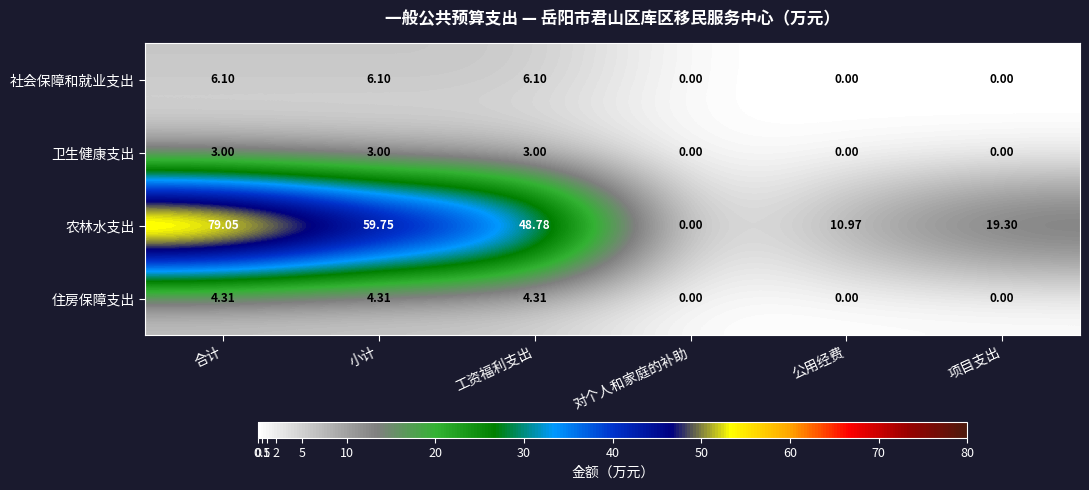

At which label does 农林水支出 first exceed 48?

合计